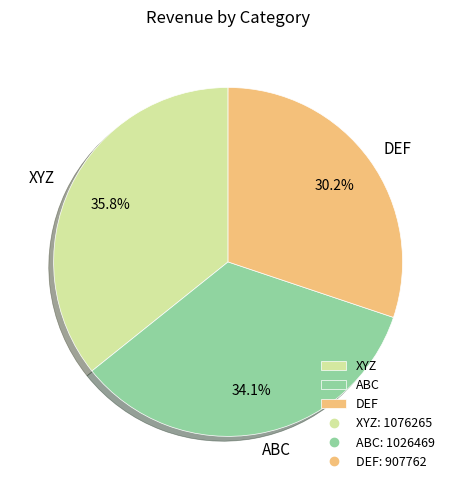

What is the ratio of the value at XYZ to the value at ABC?

1.0